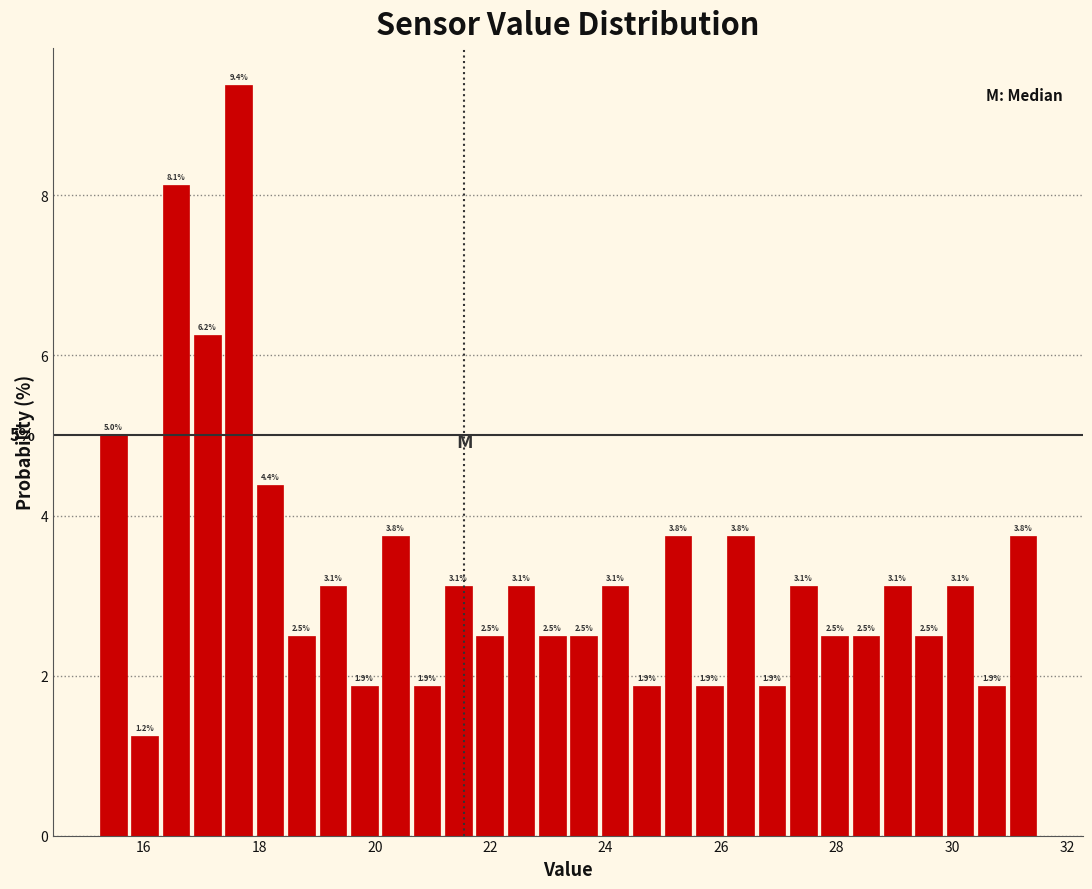

Read against the x-axis, roughly where is the centre of the tallest bar?

17.6